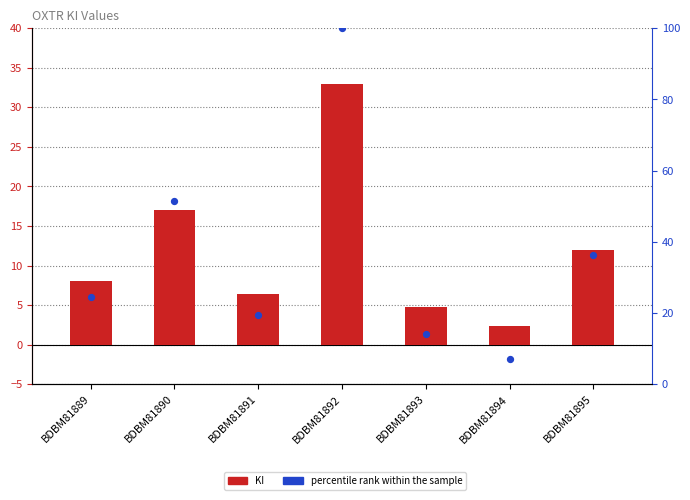

What is the total value across all series at BDBM81895?

48.4